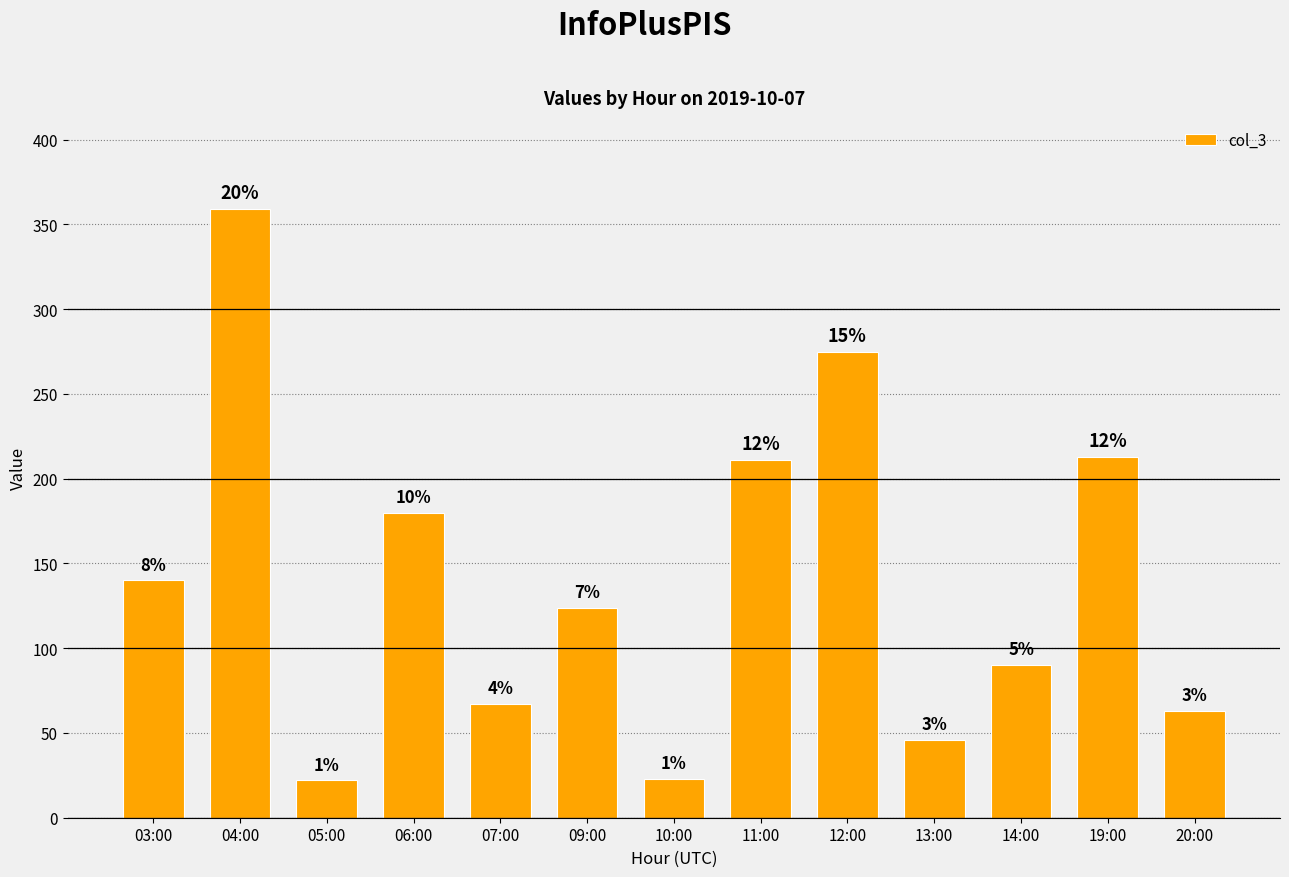

What is the difference between the maximum and minimum values?

337